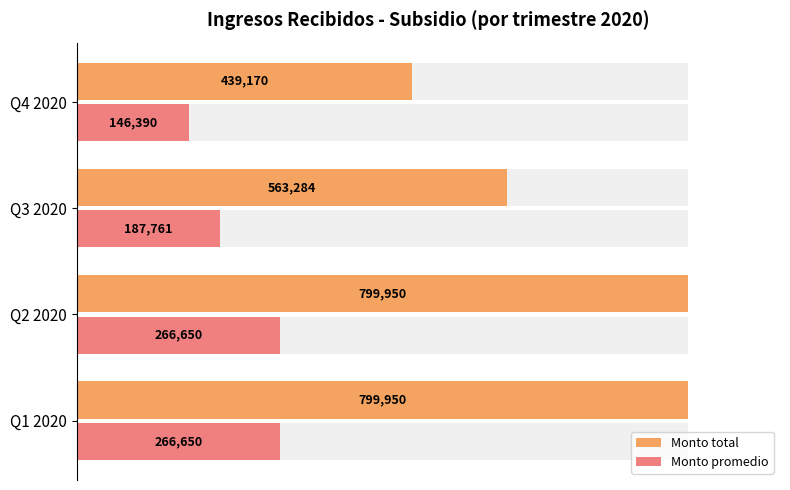

Rank the series by their average value, from lowest to highest.

Monto promedio, Monto total